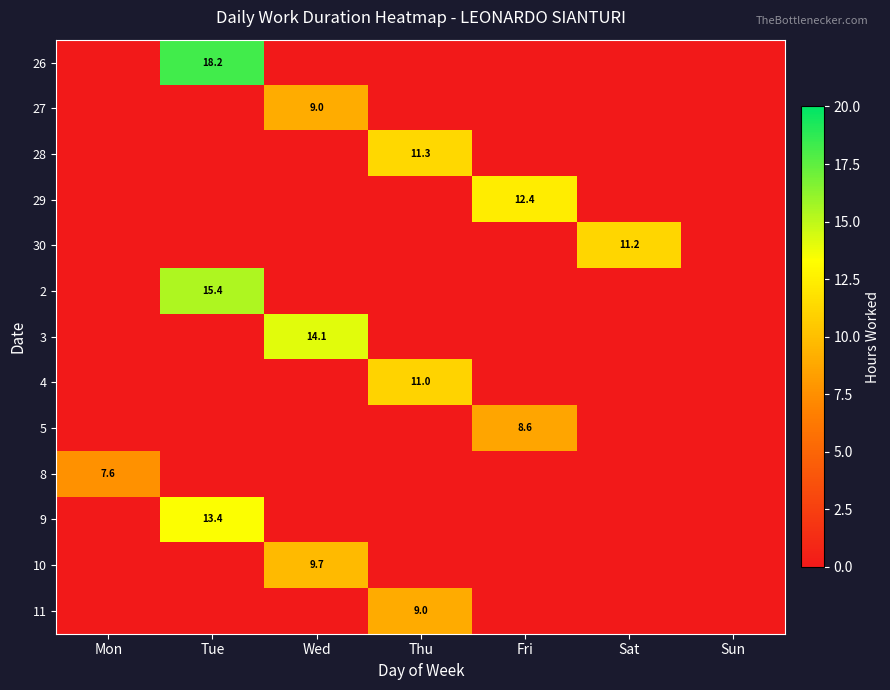

How many distinct data groups are displayed?

13